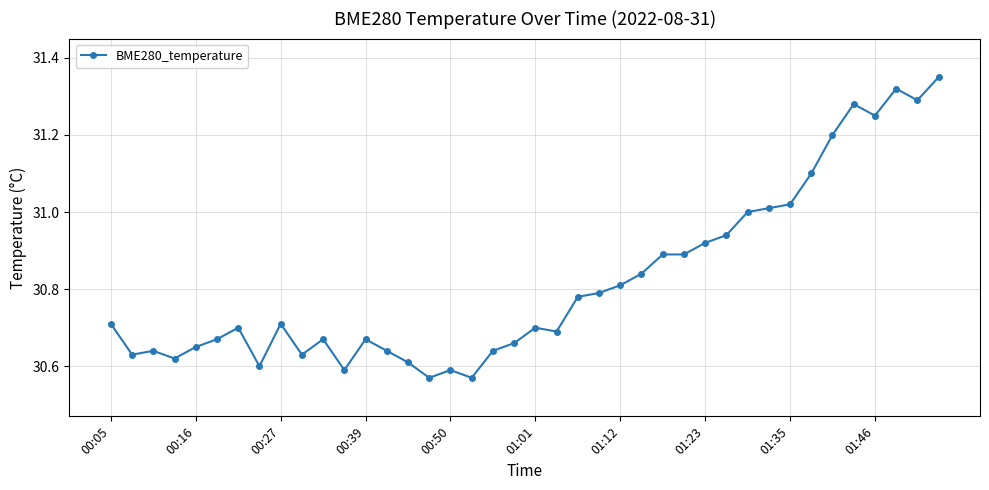

What is the difference between the maximum and minimum values?

0.8